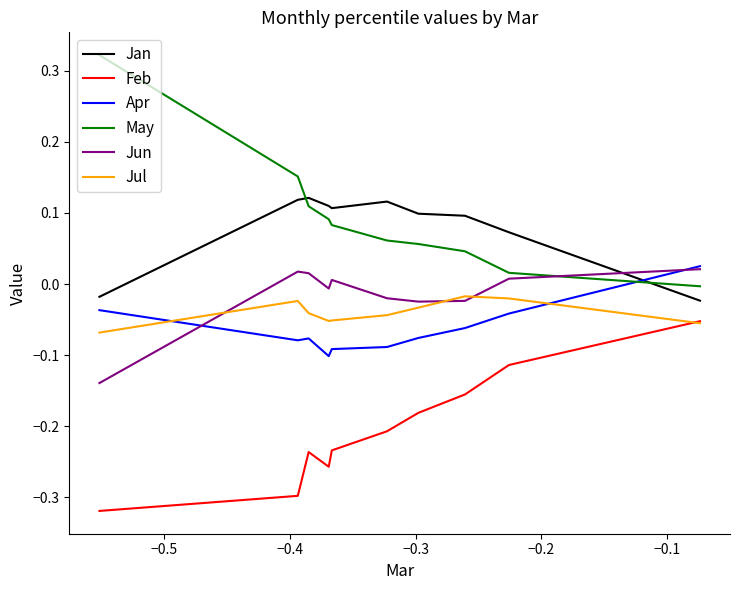

Does the chart have visible grid lines?

No